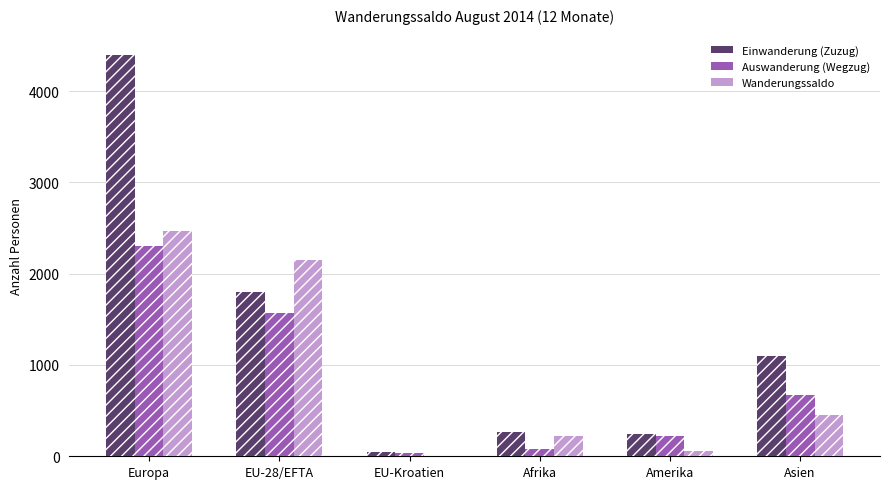

True or false: Wanderungssaldo has a value of 299 at Afrika.

False